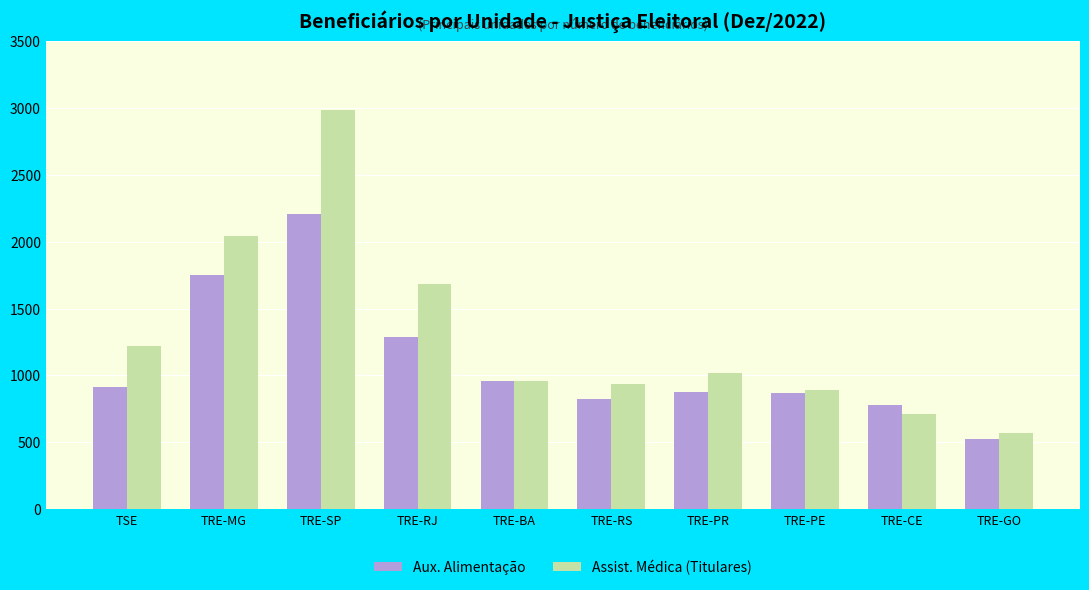

What is the label of the 3rd bar from the left?

TRE-SP